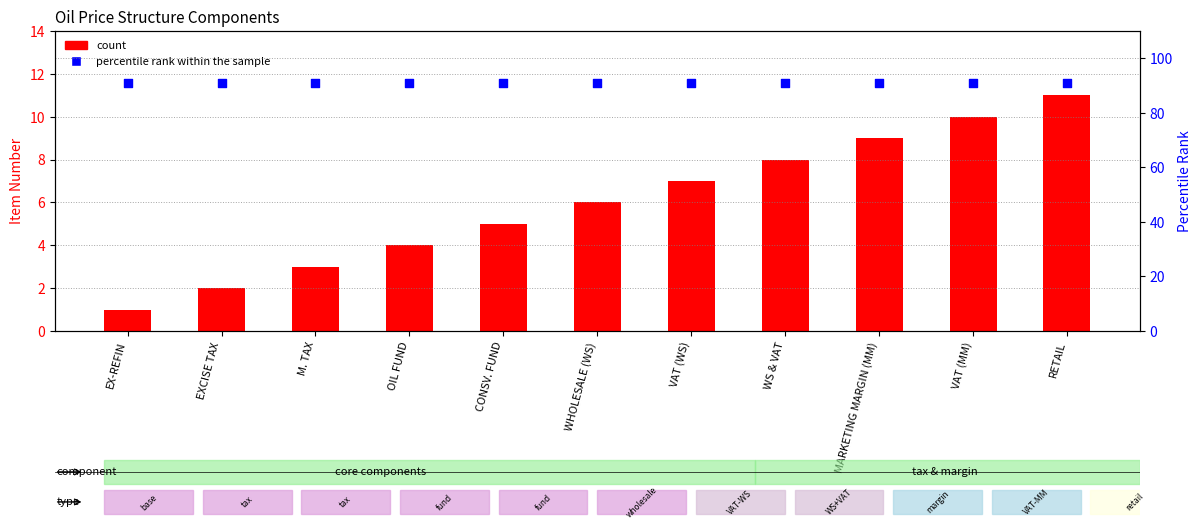

Which series reaches the maximum Y coordinate?

percentile rank within the sample